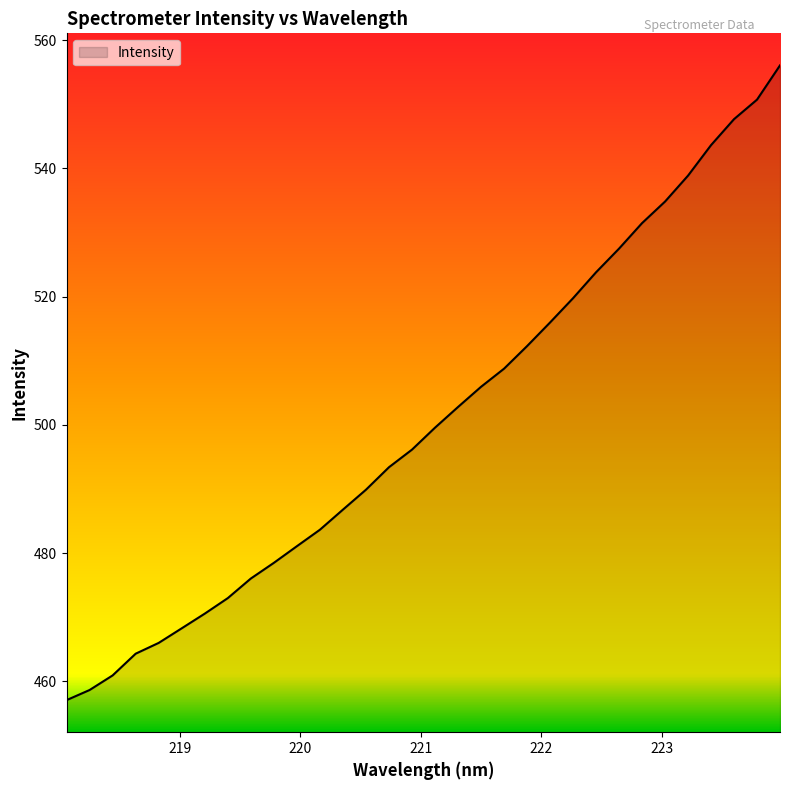

What is the greatest value displayed?

556.1